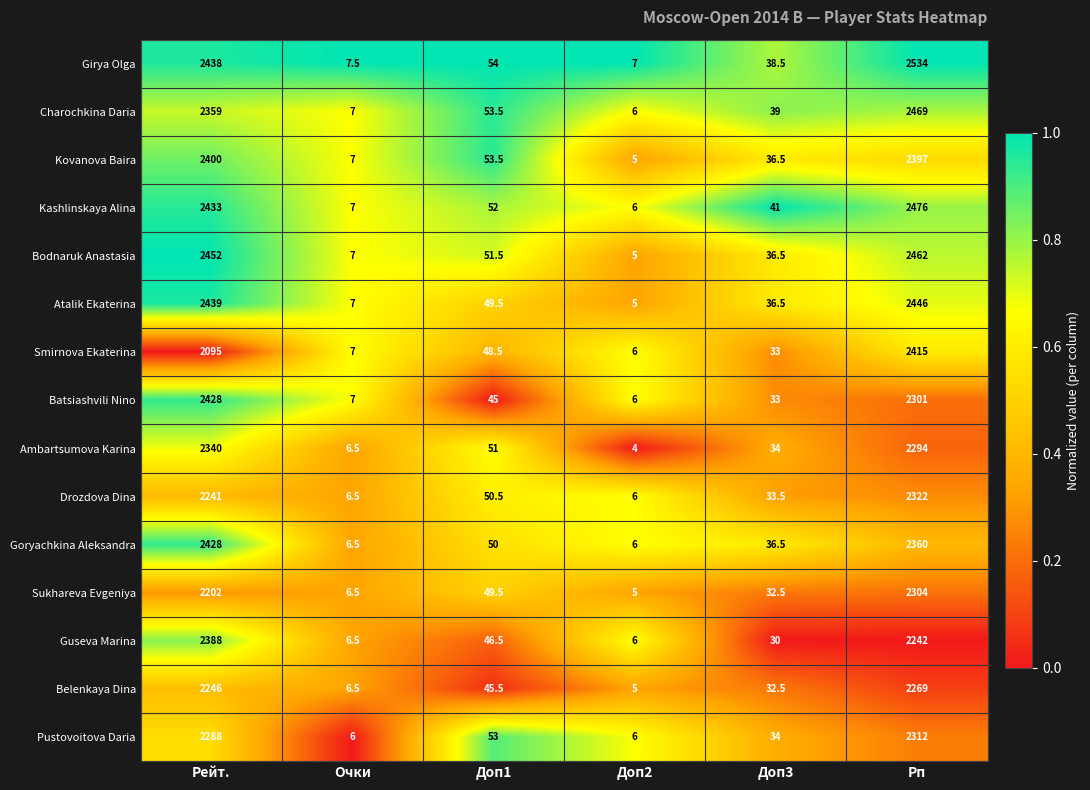

What is the average value of the Kashlinskaya Alina series?

835.8